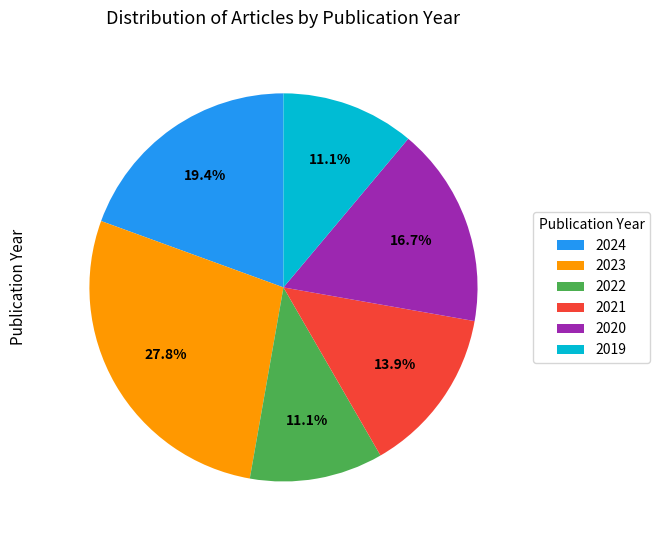

To the nearest percent, what portion does 2022 represent?

11%